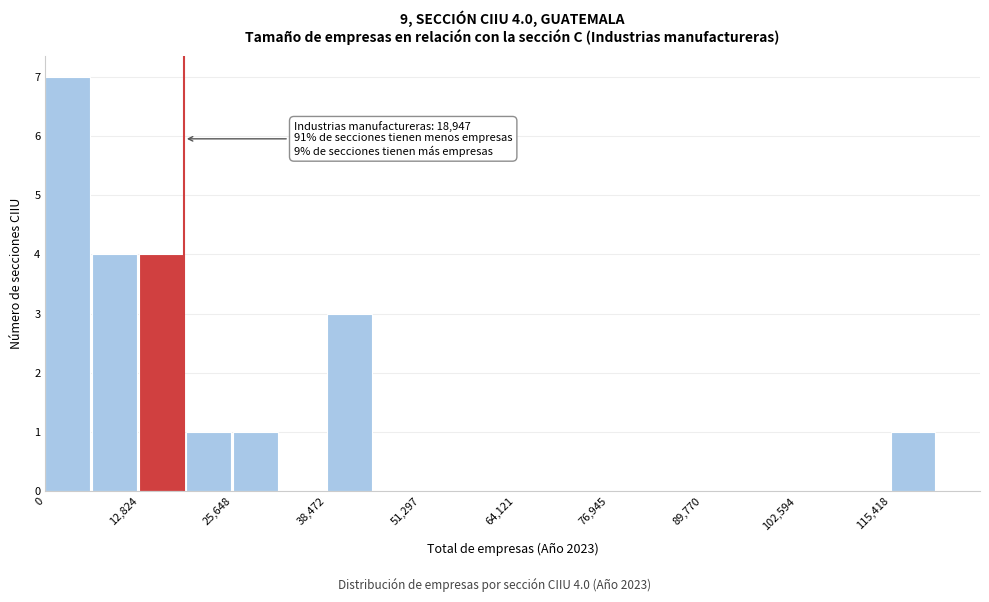

Read against the x-axis, roughly where is the centre of the tallest bar?

4000